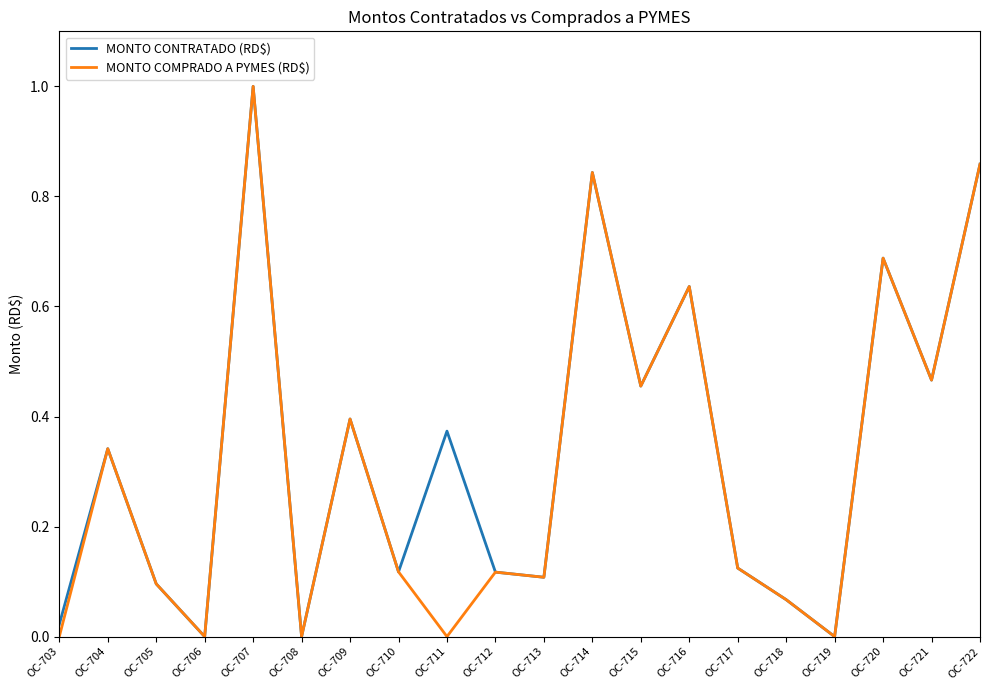

The MONTO COMPRADO A PYMES (RD$) series shows 0.7 at OC-715. True or false?

False